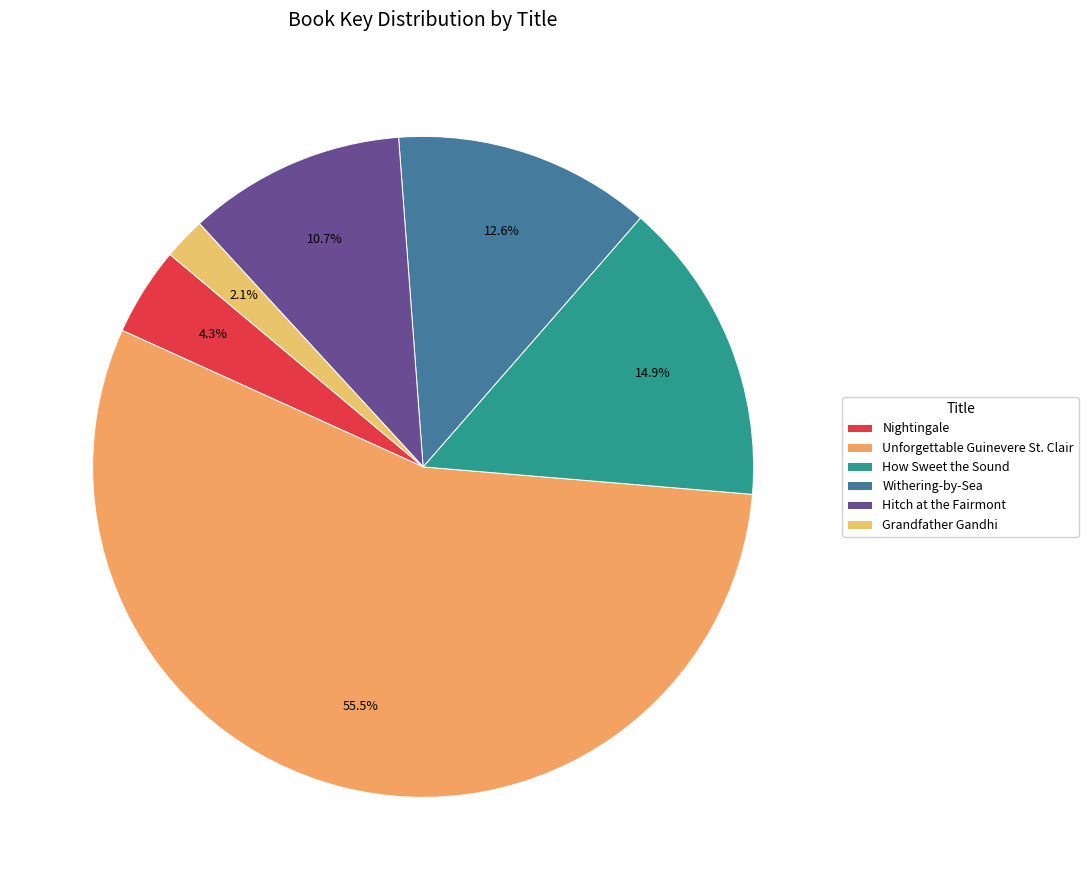

Count the number of slices in the pie.

6